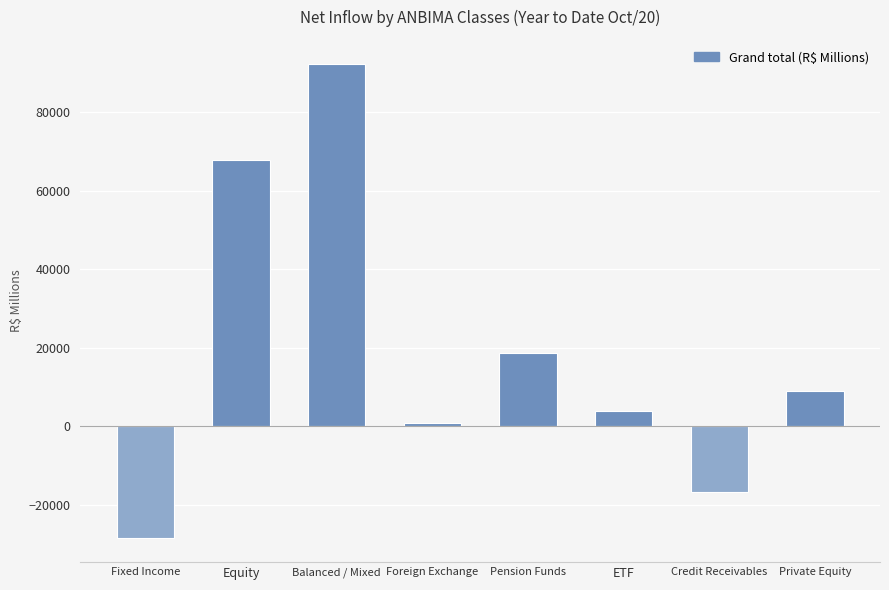

What position from the left is Foreign Exchange?

4